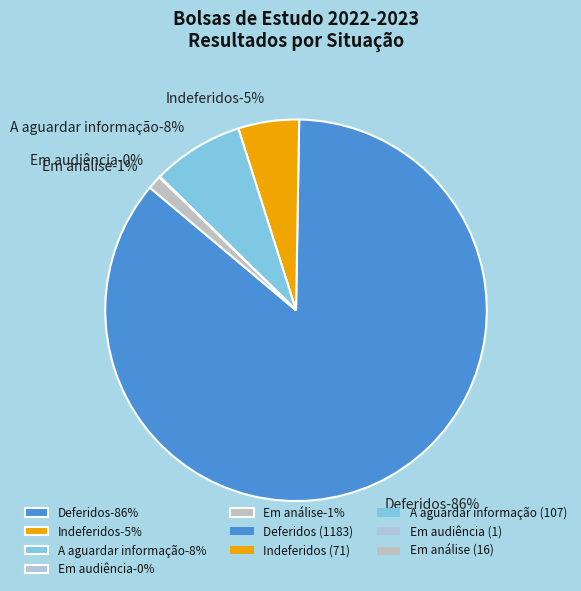

What is the smallest slice in the pie chart?

Em audiência